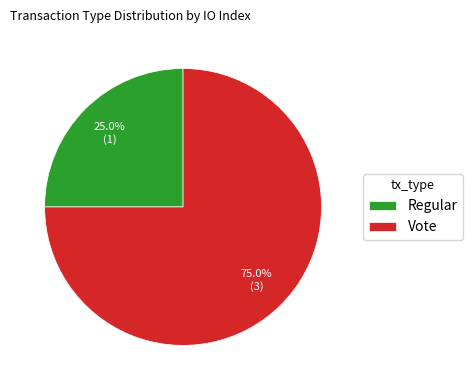

How much of the chart is everything except Vote?

25.0%